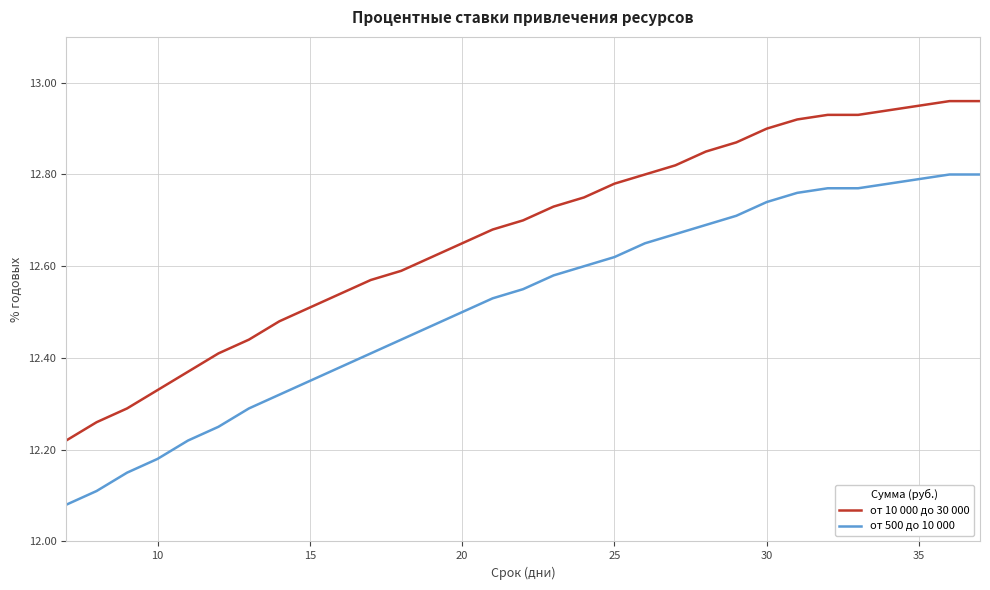

At how many categories does at least one series exceed 12?

31